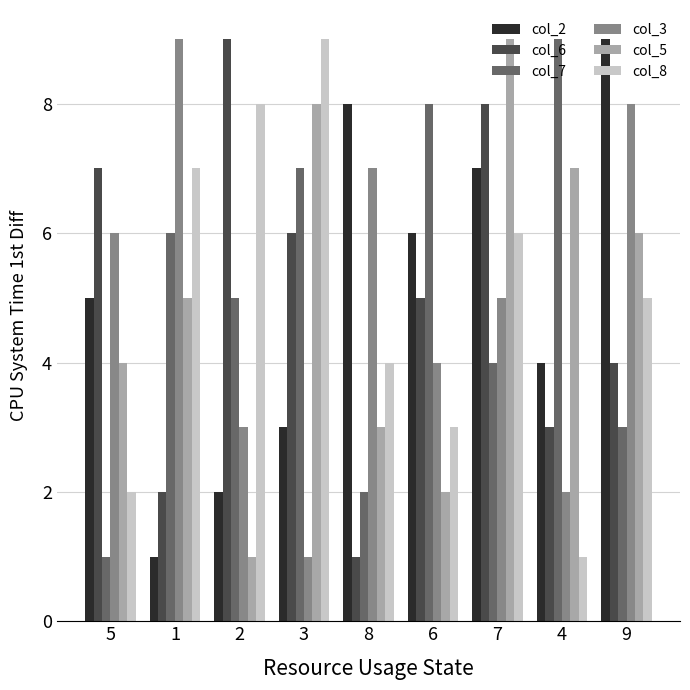

Reading right to left, extract all data points from this chart.

col_2: 9=9	4=4	7=7	6=6	8=8	3=3	2=2	1=1	5=5
col_6: 9=4	4=3	7=8	6=5	8=1	3=6	2=9	1=2	5=7
col_7: 9=3	4=9	7=4	6=8	8=2	3=7	2=5	1=6	5=1
col_3: 9=8	4=2	7=5	6=4	8=7	3=1	2=3	1=9	5=6
col_5: 9=6	4=7	7=9	6=2	8=3	3=8	2=1	1=5	5=4
col_8: 9=5	4=1	7=6	6=3	8=4	3=9	2=8	1=7	5=2